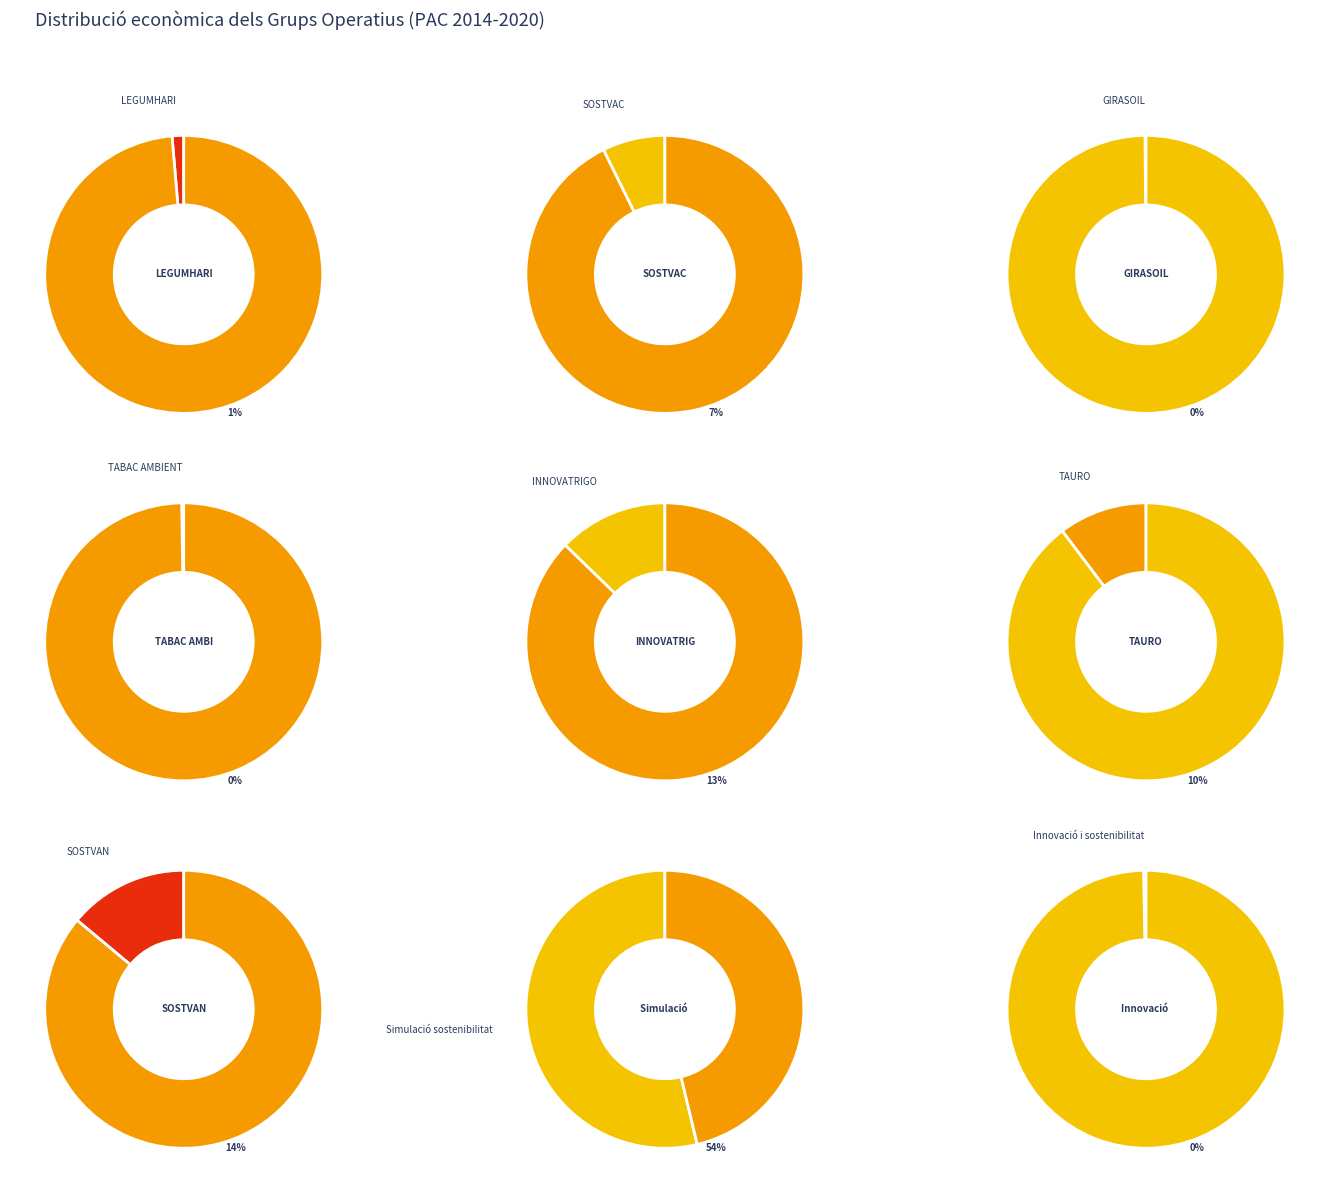

True or false: GIRASOIL accounts for 12% of the total.

False